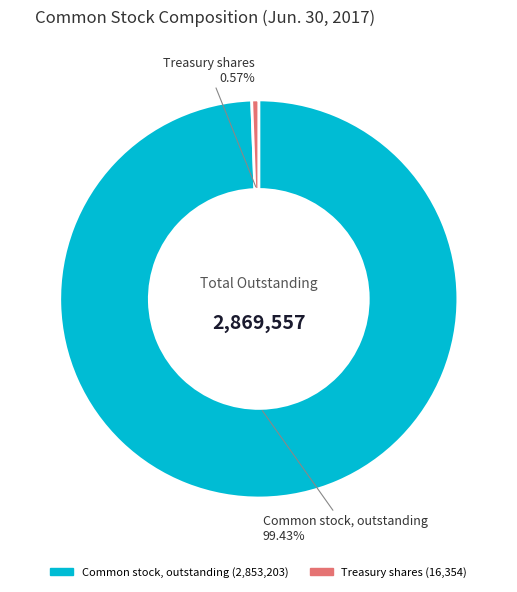

Rank the categories by value from lowest to highest.

Treasury shares, Common stock, outstanding